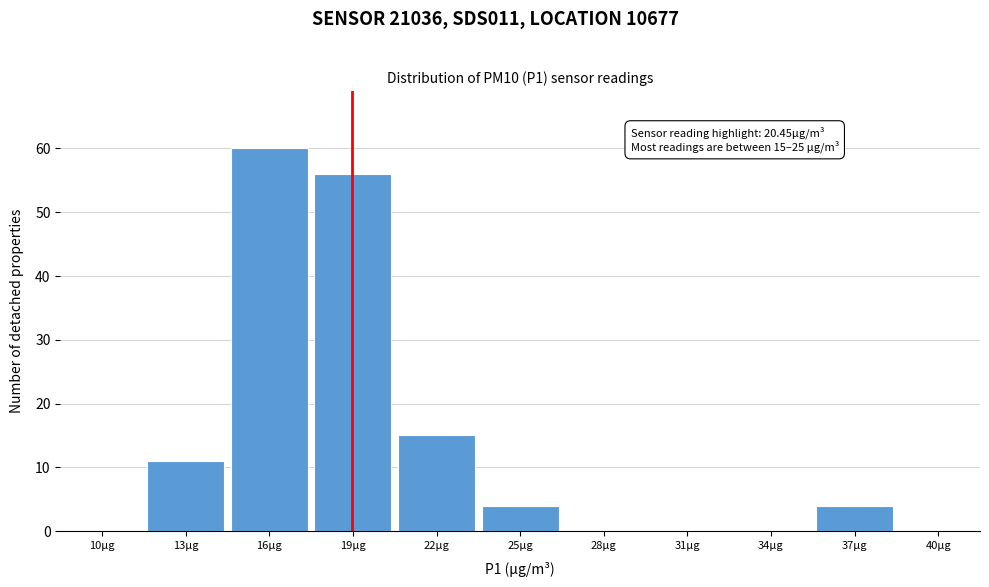

Reading right to left, list all the values displayed in this chart.

40µg=0	37µg=4	34µg=0	31µg=0	28µg=0	25µg=4	22µg=15	19µg=56	16µg=60	13µg=11	10µg=0